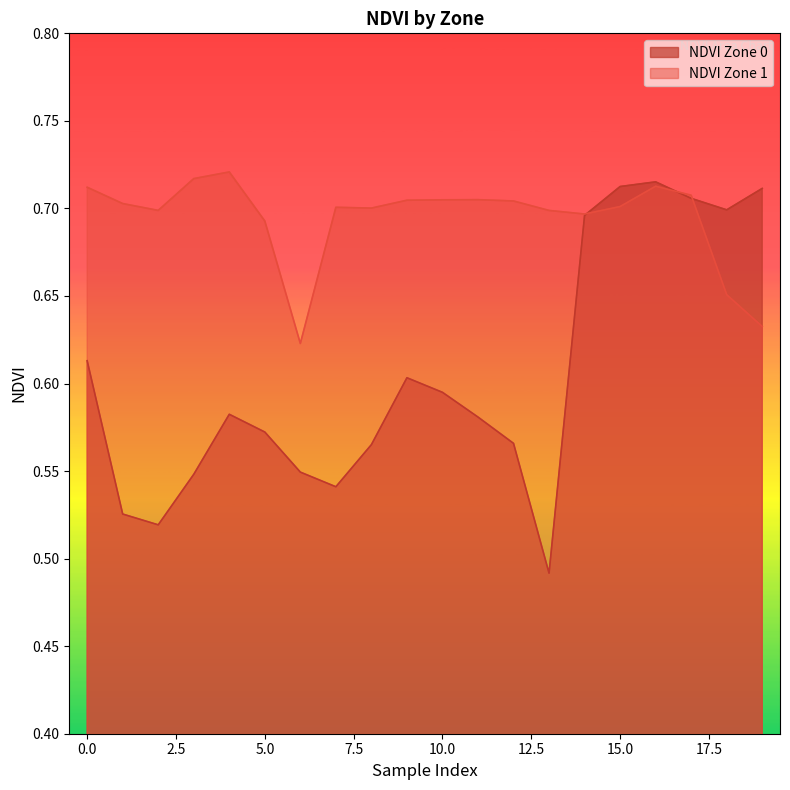

What is the sum of the NDVI Zone 0 values at 12 and 9?

1.2